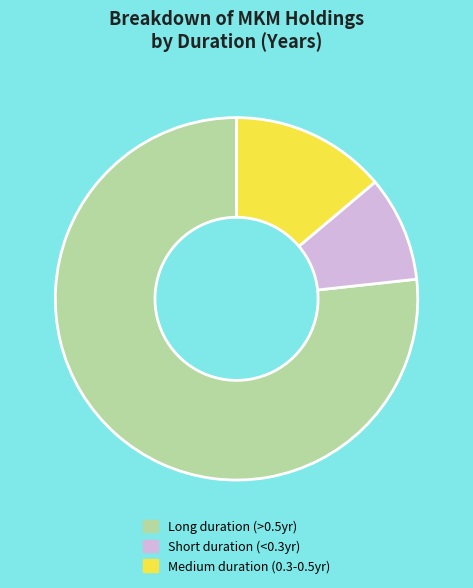

Rank the categories by value from lowest to highest.

Short duration (<0.3yr), Medium duration (0.3-0.5yr), Long duration (>0.5yr)